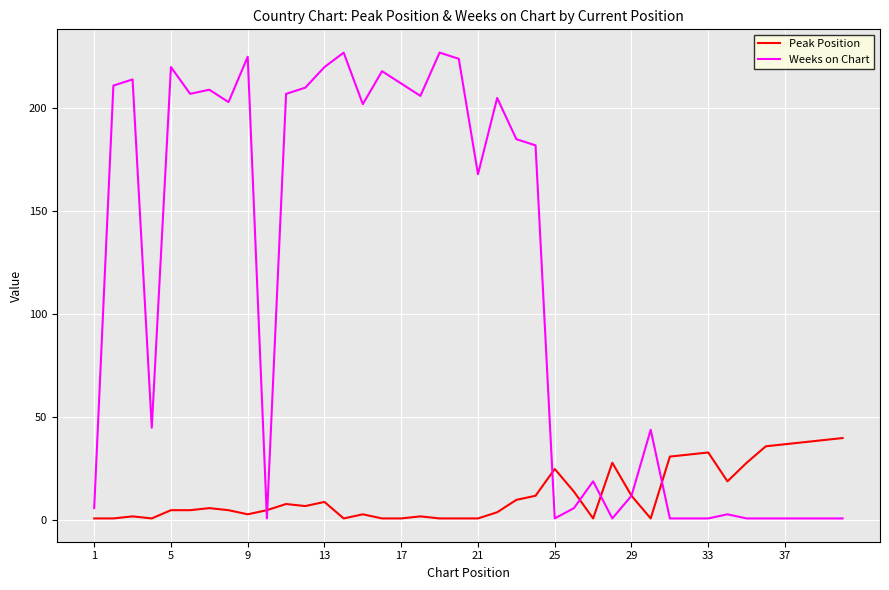

How many categories are shown in the chart?

40